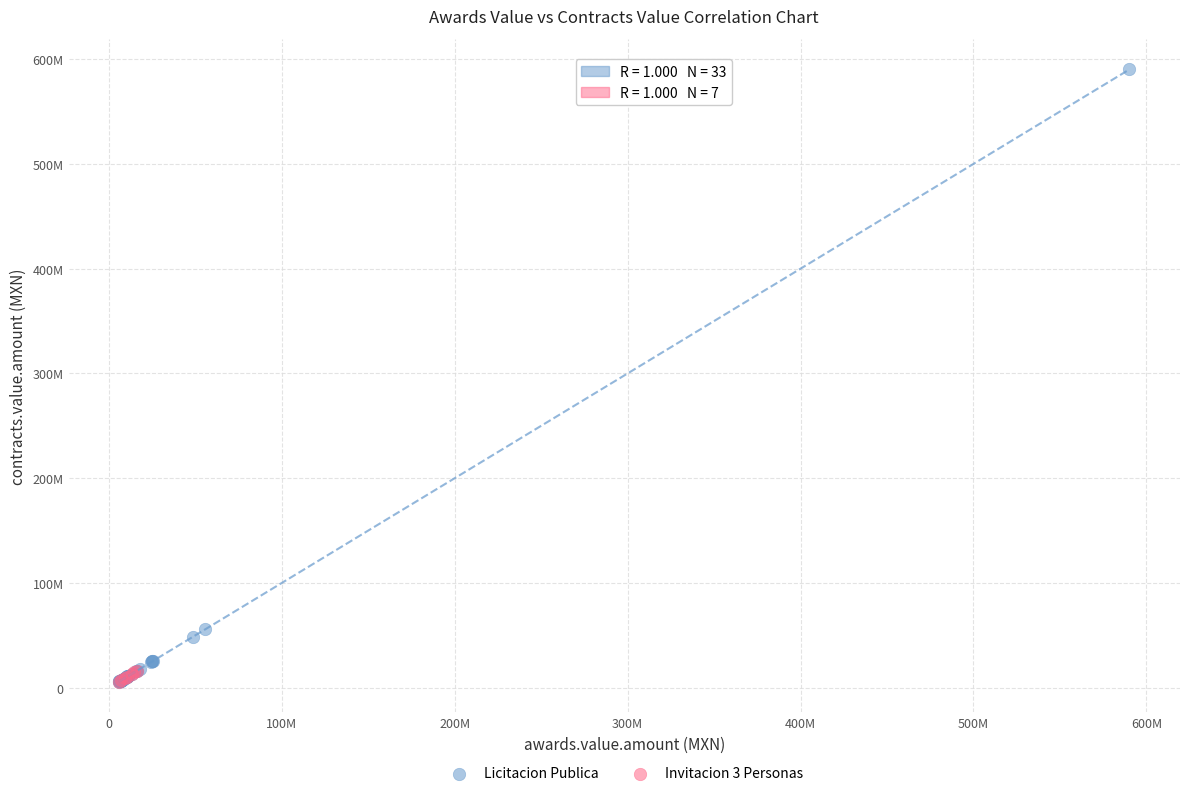

What are all the series names shown in the legend?

Licitacion Publica, Invitacion 3 Personas